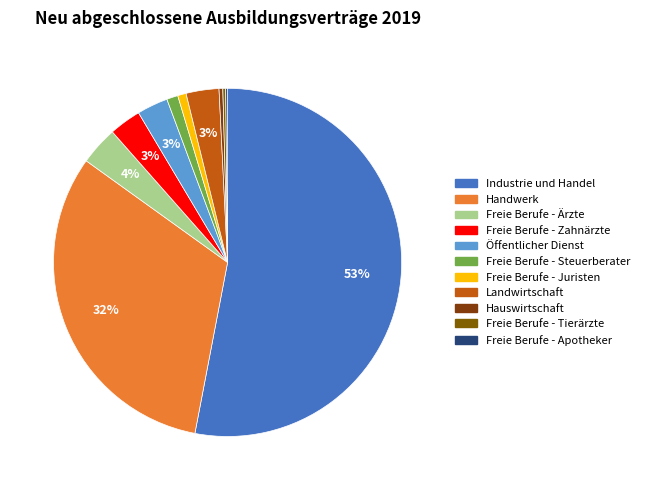

Is it true that Freie Berufe - Steuerberater is 10% of the pie?

False